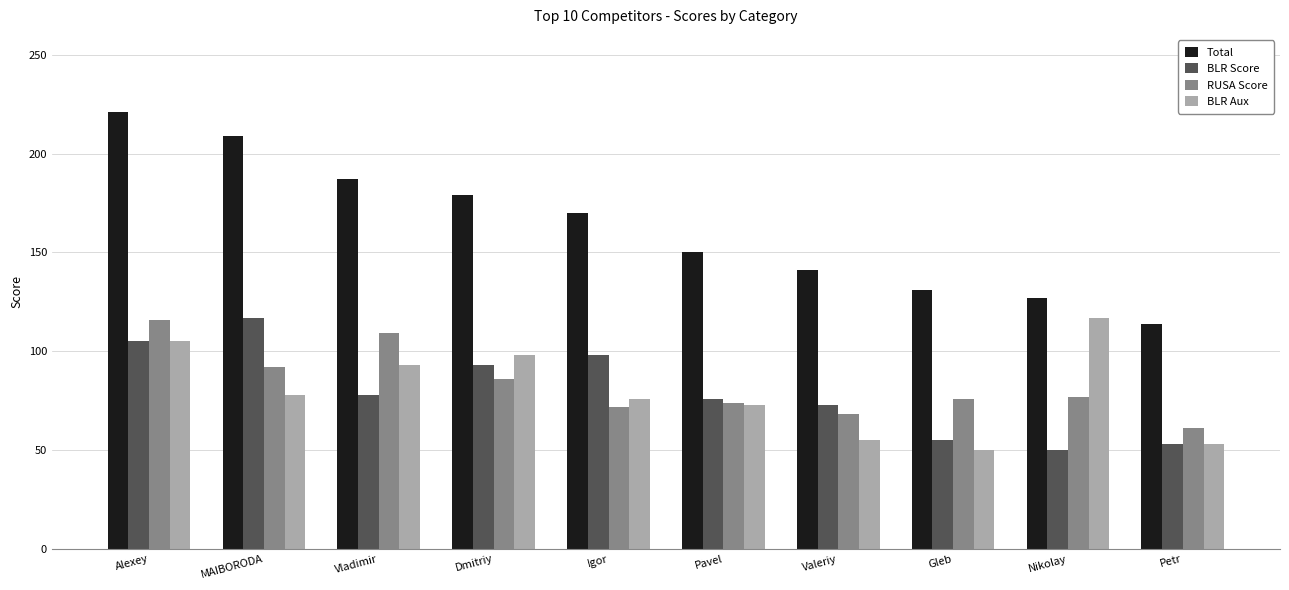

True or false: BLR Aux has a value of 206 at Nikolay.

False